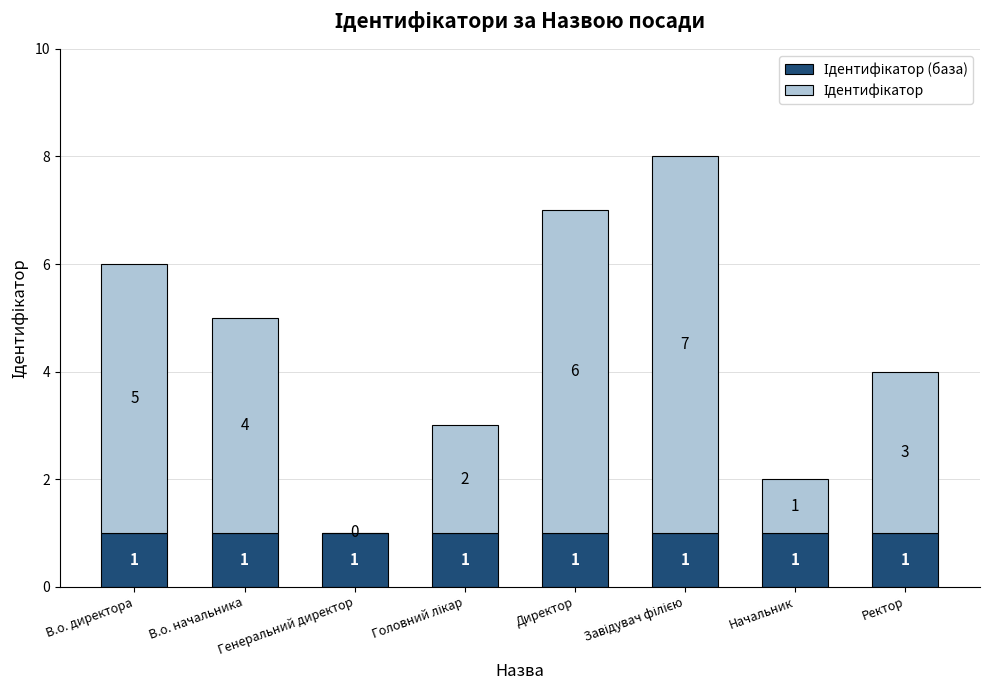

Are the bars horizontal?

No